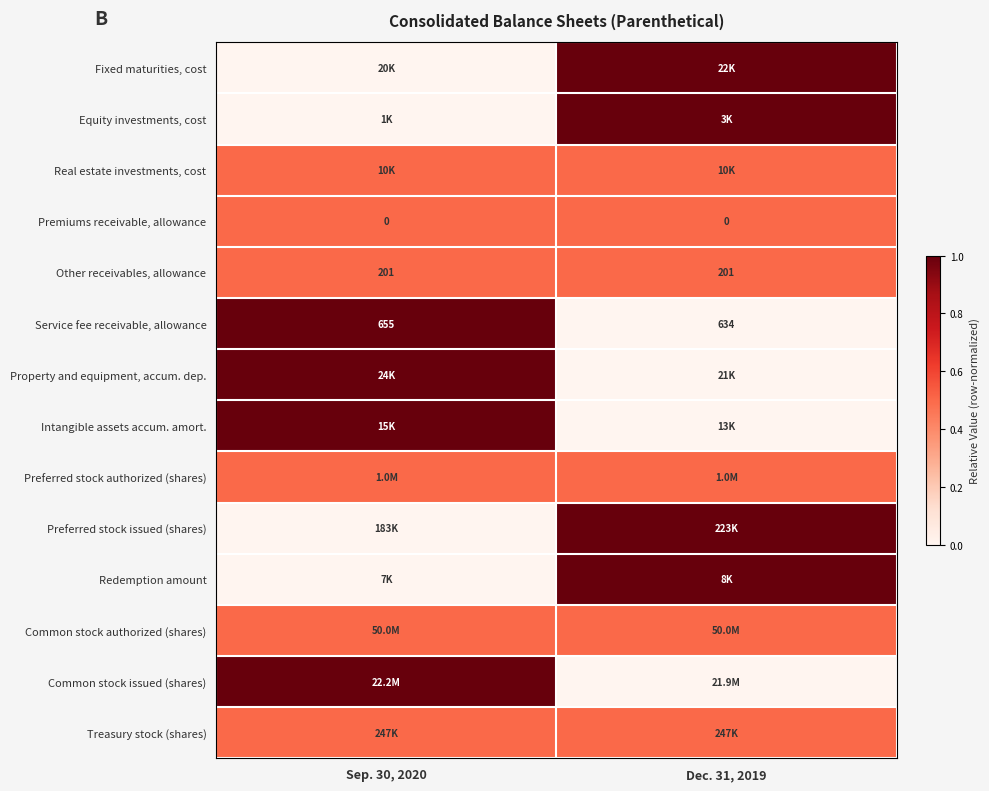

What is the sum of all Service fee receivable, allowance values?

1289.0